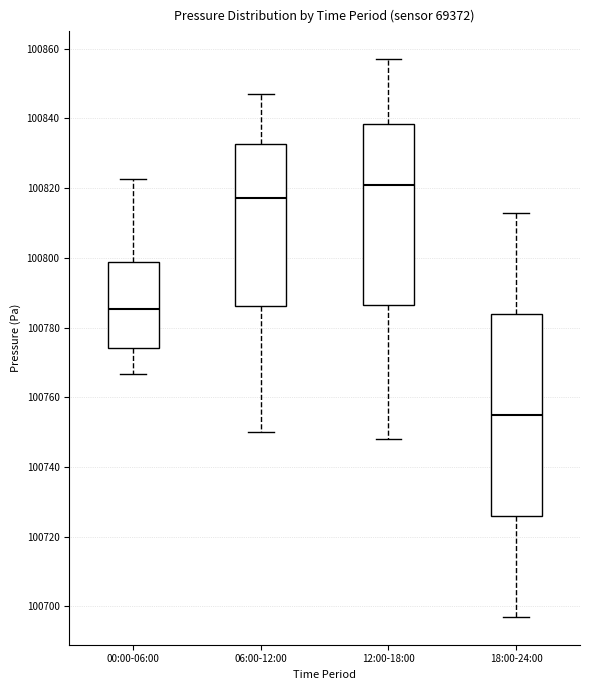

Which box is the tallest, from its lower edge to its upper edge?

18:00-24:00